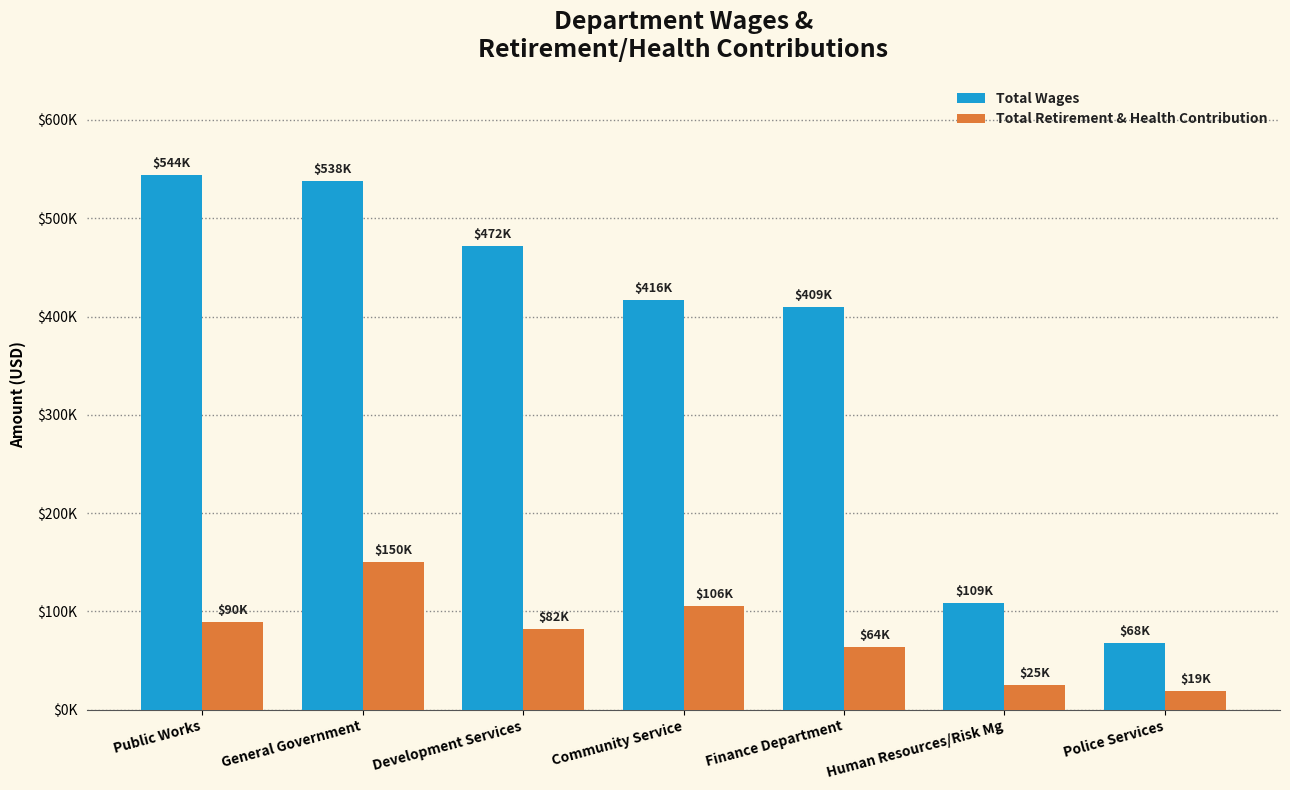

What is the value of the Total Wages bar at the 7th from the left?

68094